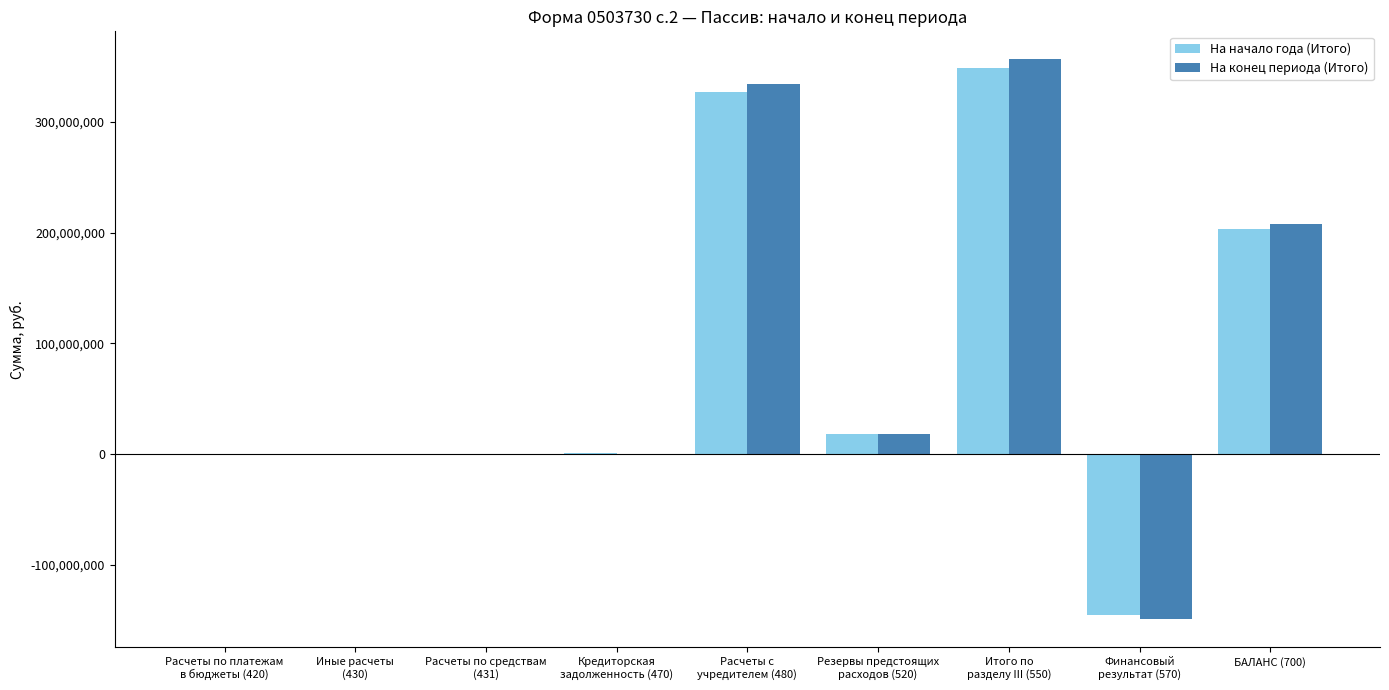

What is the sum of all На начало года (Итого) values?

753432613.0